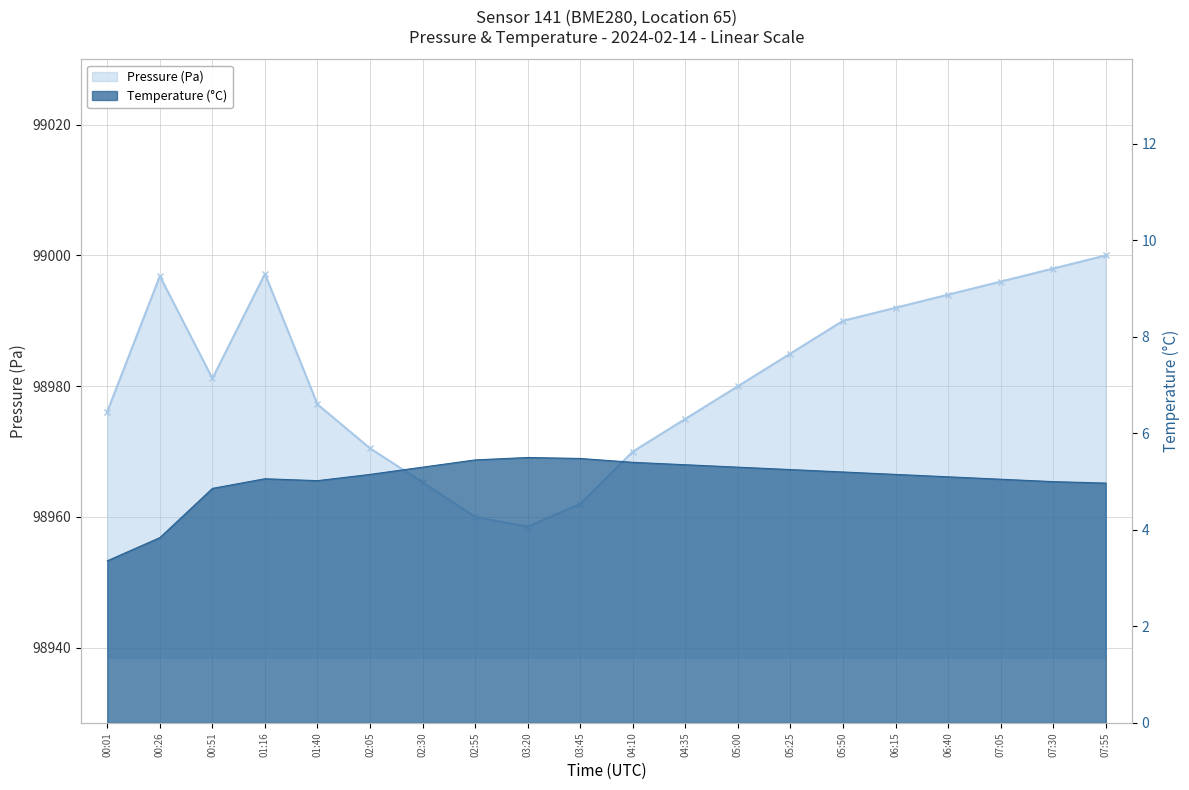

How many interior local peaks does the Pressure (Pa) series have?

2